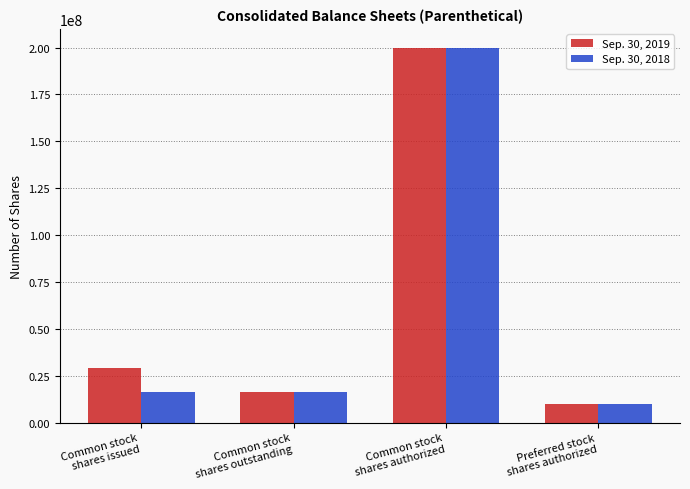

The value of Sep. 30, 2019 at Common stock
shares outstanding is 16198791. True or false?

True